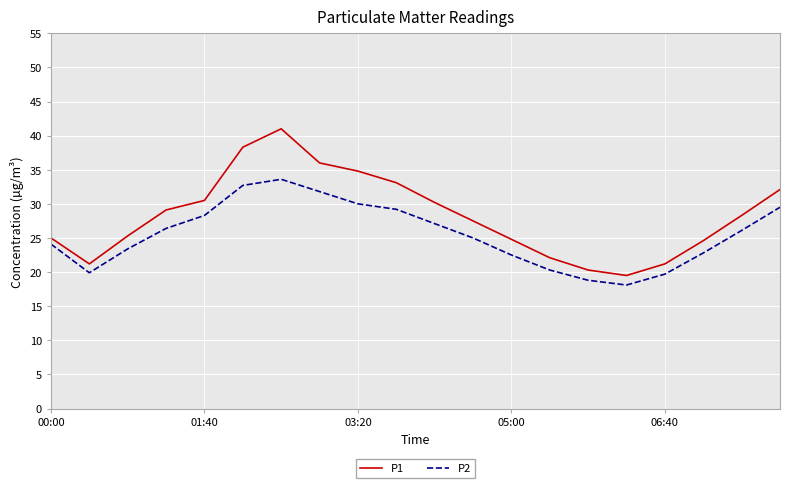

What is the smallest value displayed?

18.1